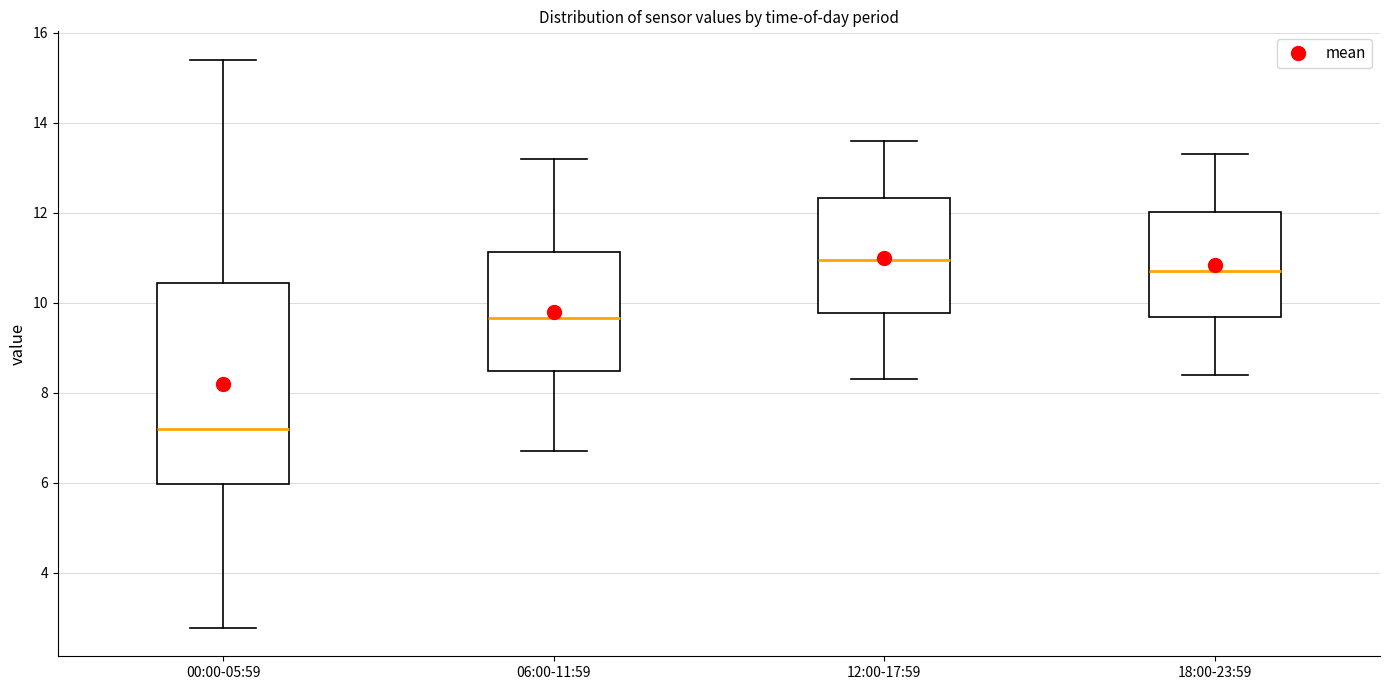

Reading left to right, read every box against the y-axis: the position of its median line, the range the box covers, and the ends of its whiskers. The values are not printed on the chart, so give them approximately, as read against the axis.

00:00-05:59: median 7.2, box 6.0 to 10.4, whiskers 2.8 to 15.4
06:00-11:59: median 9.6, box 8.4 to 11.2, whiskers 6.8 to 13.2
12:00-17:59: median 11.0, box 9.8 to 12.4, whiskers 8.4 to 13.6
18:00-23:59: median 10.8, box 9.6 to 12.0, whiskers 8.4 to 13.4